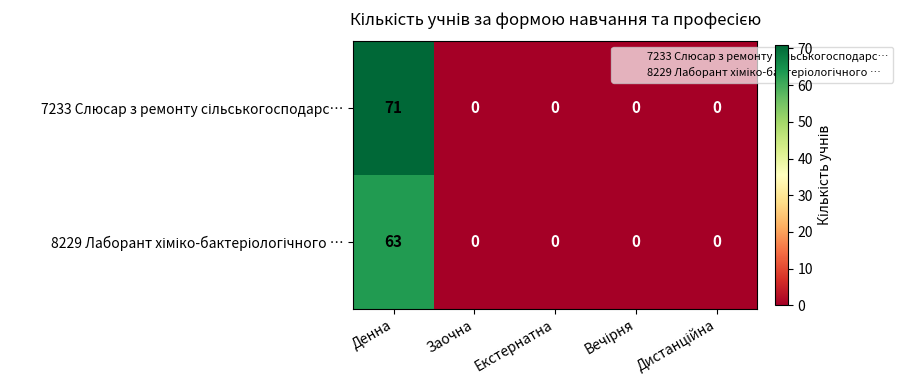

What is the maximum value shown in the chart?

71